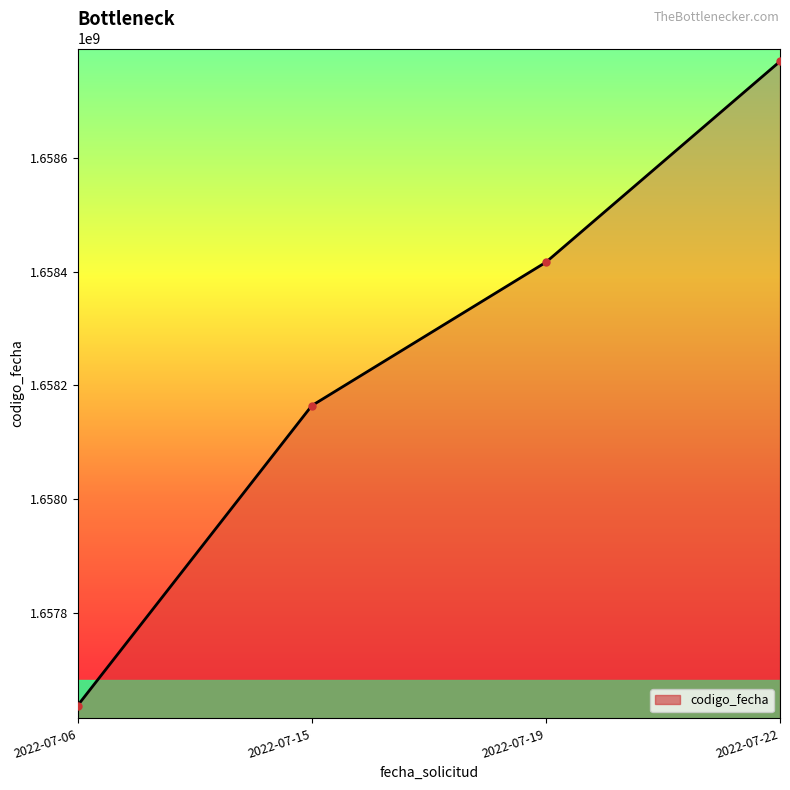

List the labels in order of value, smallest first.

2022-07-06, 2022-07-15, 2022-07-19, 2022-07-22